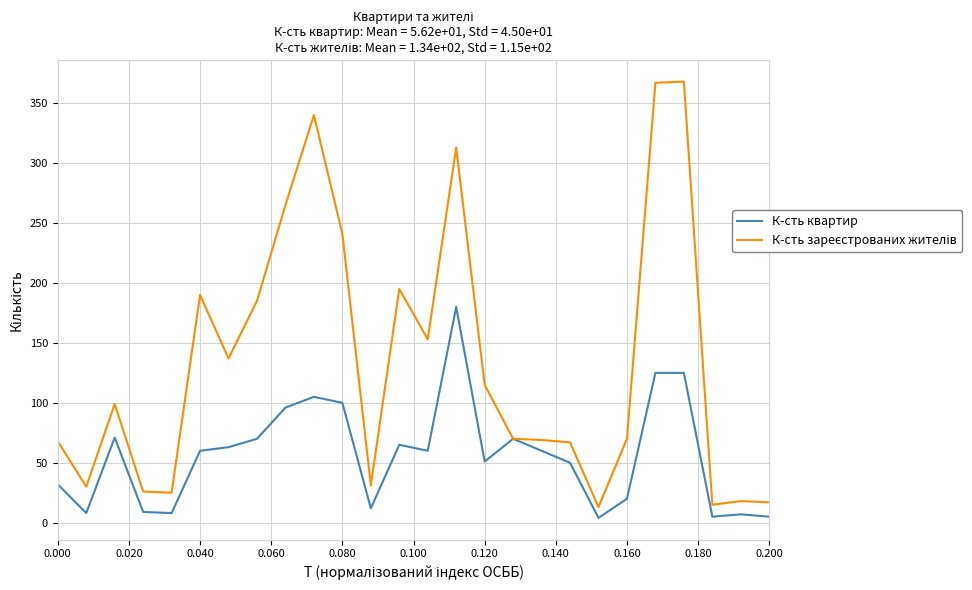

What is the greatest value displayed?

368